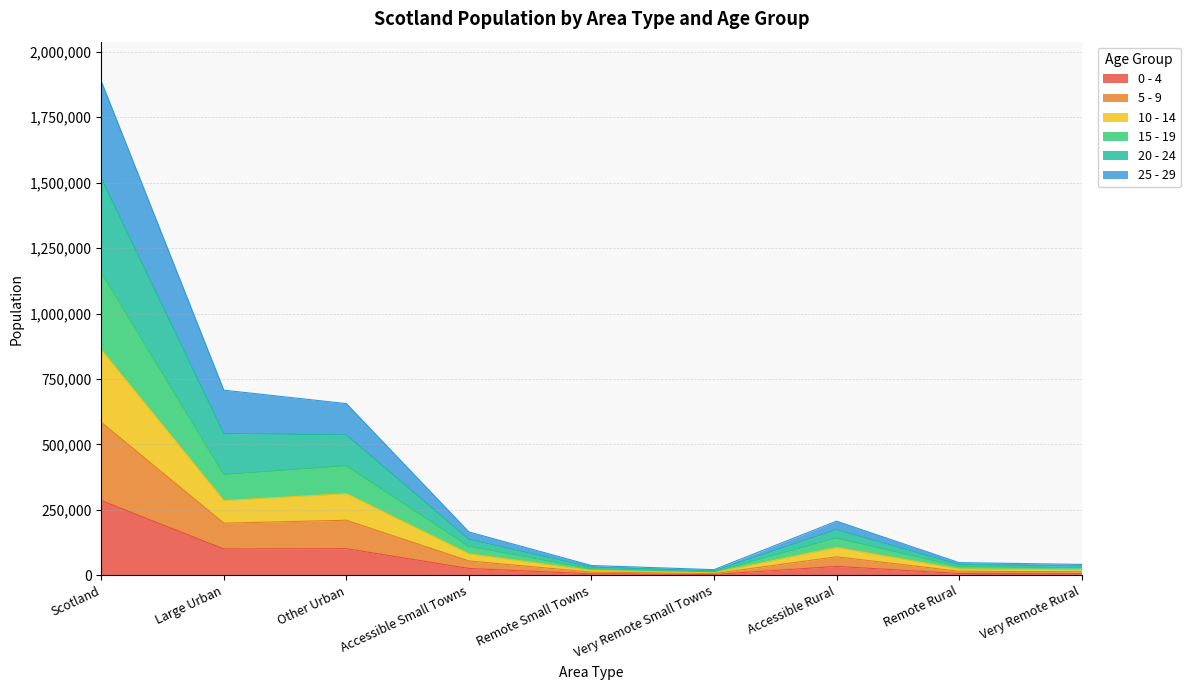

Is it true that 0 - 4 equals 510571 at Scotland?

False